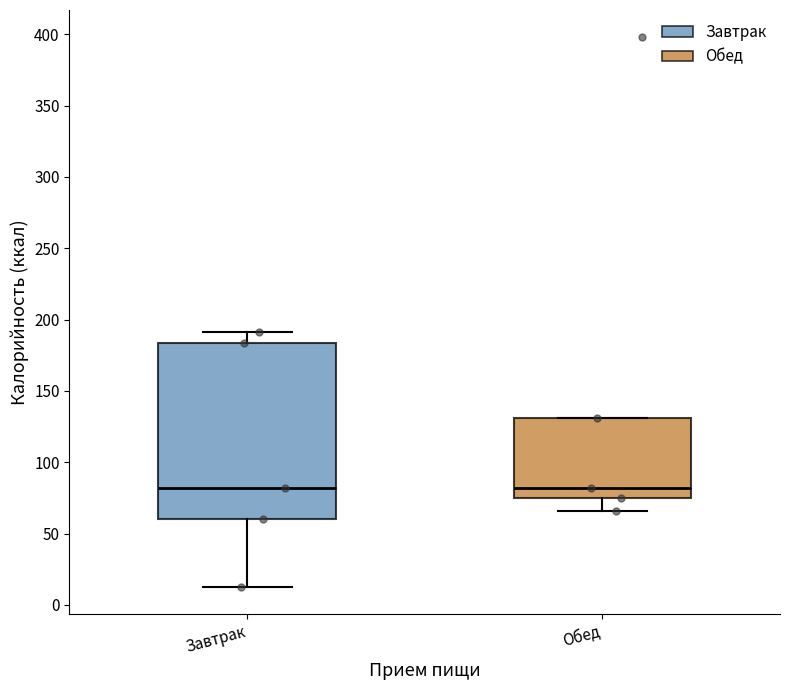

Reading left to right, transcribe this box plot: for each box, give where its median line is, the range the box spans, and where its two whiskers end, as read against the y-axis. The values are not printed on the chart, so give them approximately, as read against the axis.

Завтрак: median 80, box 60 to 185, whiskers 15 to 190
Обед: median 80, box 75 to 130, whiskers 65 to 130